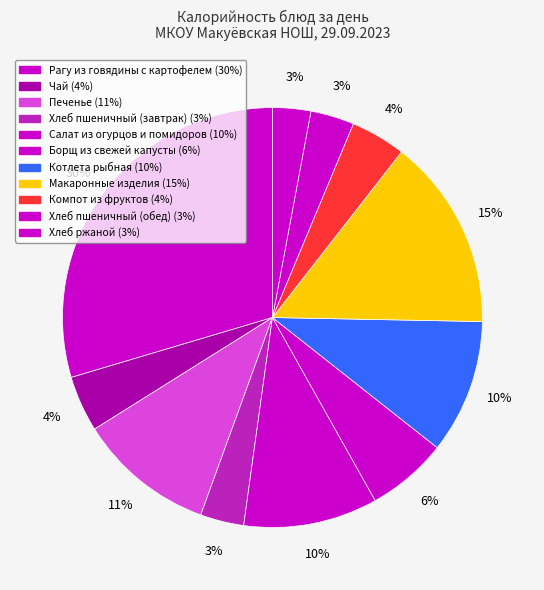

Between Борщ из свежей капусты and Хлеб ржаной, which is larger?

Борщ из свежей капусты